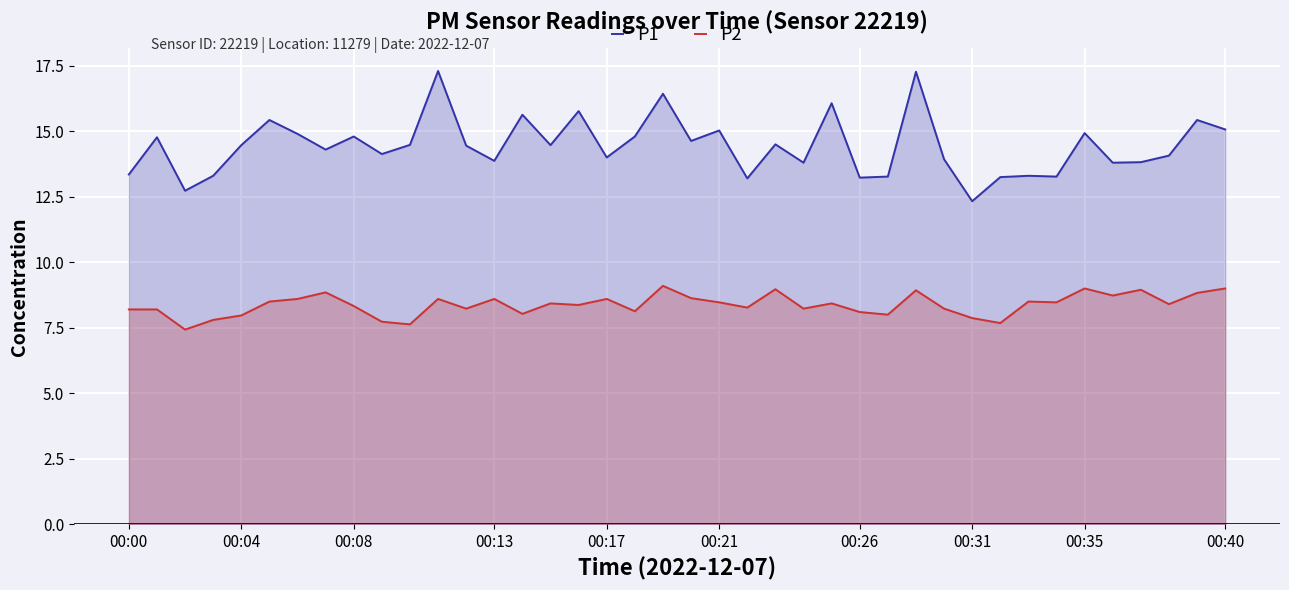

What is the maximum value for P2?

9.1